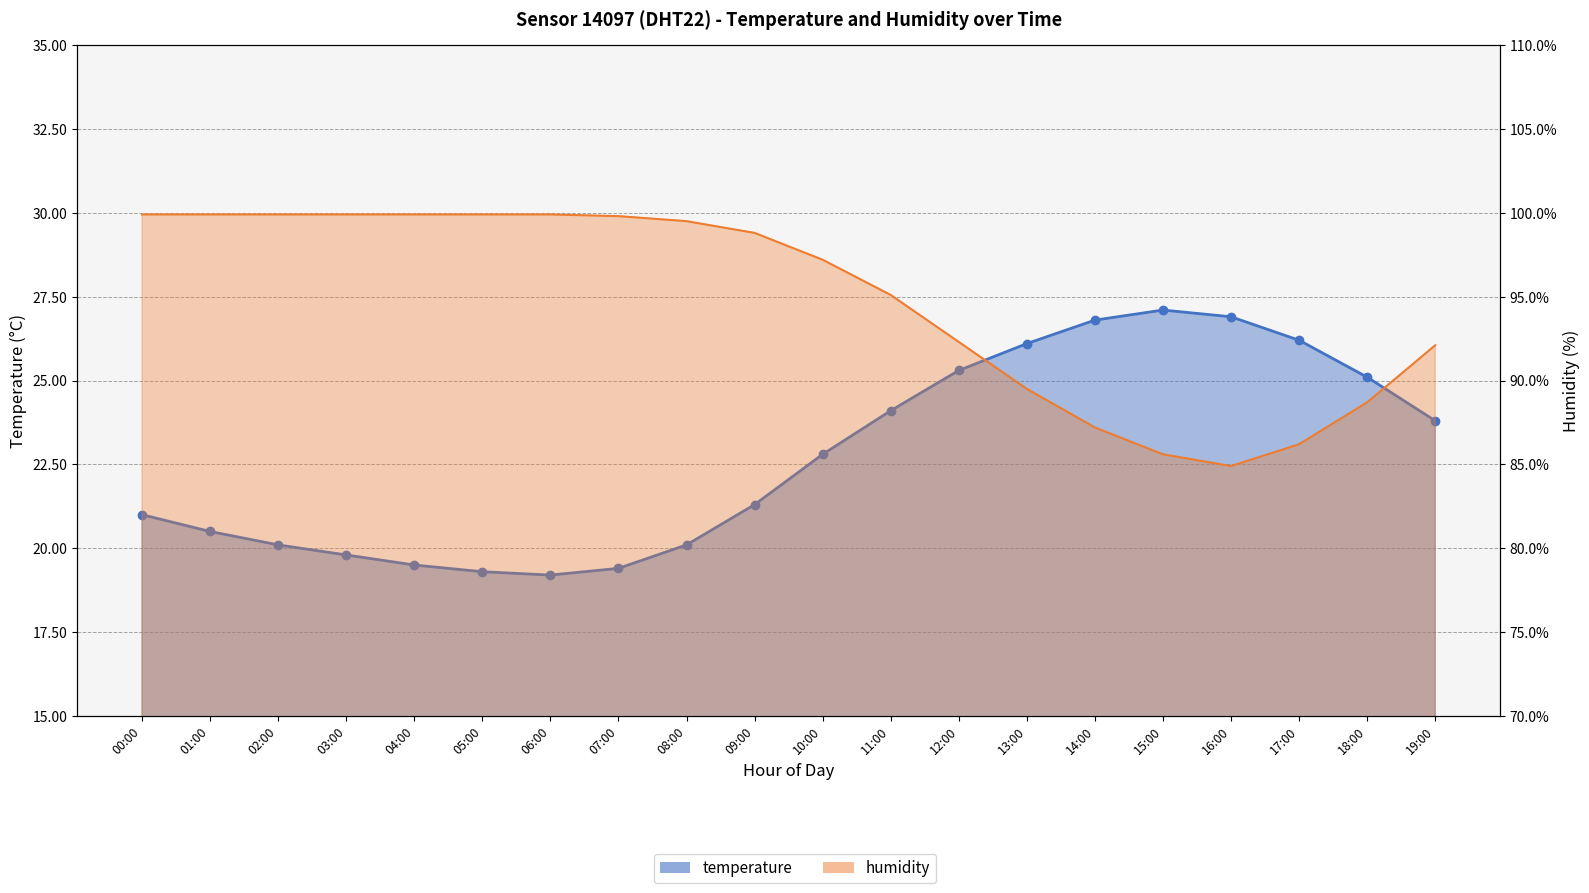

Reading left to right, extract all data points from this chart.

temperature: 00:00=21.0	01:00=20.5	02:00=20.1	03:00=19.8	04:00=19.5	05:00=19.3	06:00=19.2	07:00=19.4	08:00=20.1	09:00=21.3	10:00=22.8	11:00=24.1	12:00=25.3	13:00=26.1	14:00=26.8	15:00=27.1	16:00=26.9	17:00=26.2	18:00=25.1	19:00=23.8
humidity: 00:00=99.9	01:00=99.9	02:00=99.9	03:00=99.9	04:00=99.9	05:00=99.9	06:00=99.9	07:00=99.8	08:00=99.5	09:00=98.8	10:00=97.2	11:00=95.1	12:00=92.3	13:00=89.5	14:00=87.2	15:00=85.6	16:00=84.9	17:00=86.2	18:00=88.7	19:00=92.1